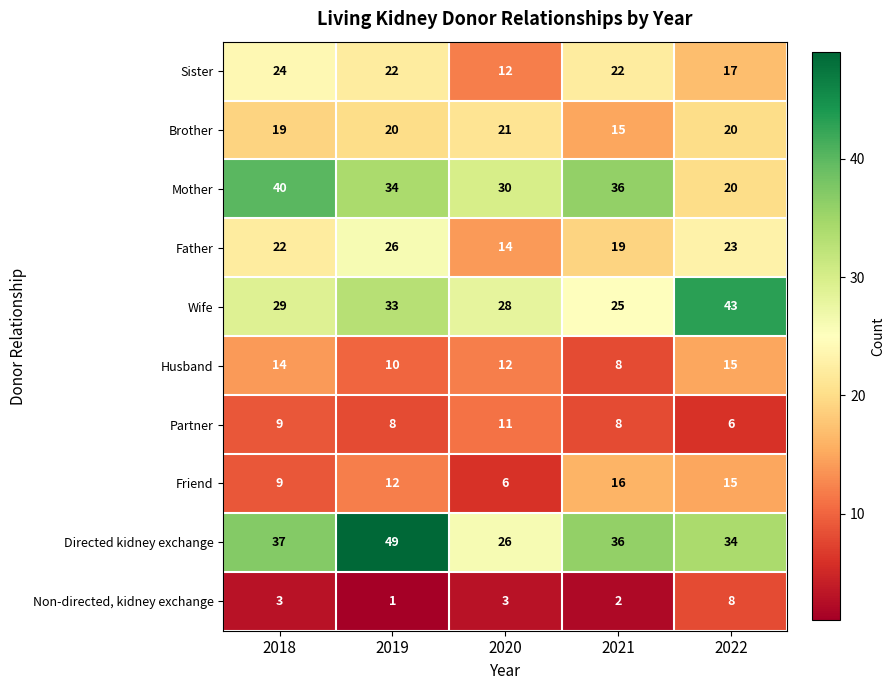

List the series in order of their peak value, highest first.

Directed kidney exchange, Wife, Mother, Father, Sister, Brother, Friend, Husband, Partner, Non-directed, kidney exchange